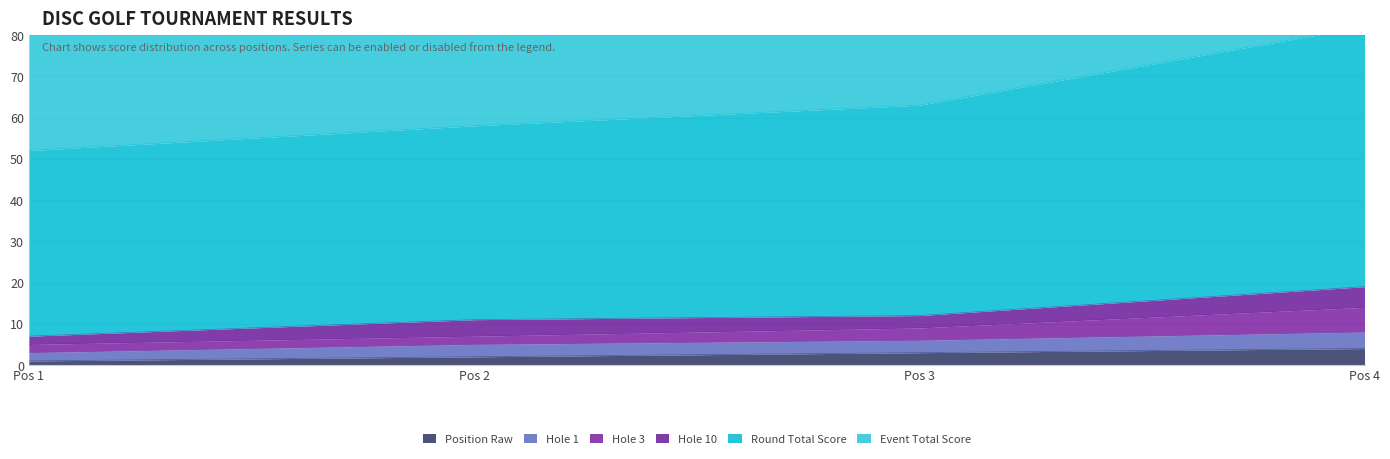

Which series has the largest total across all categories?

event_total_score